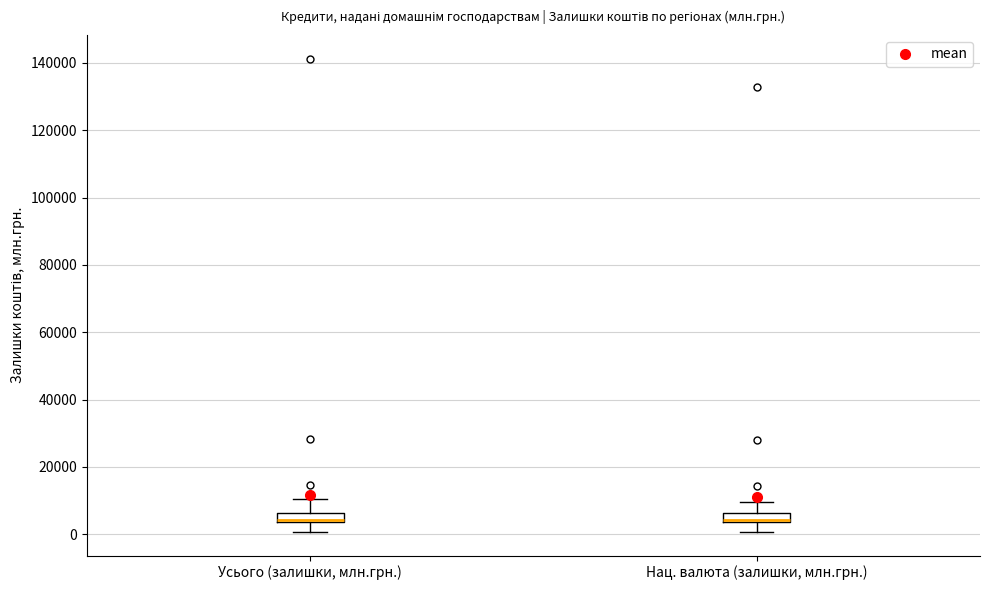

Where is the lower edge of the box for Усього (залишки, млн.грн.) on the y-axis? The values are not printed on the chart, so give them approximately, as read against the axis.

4000